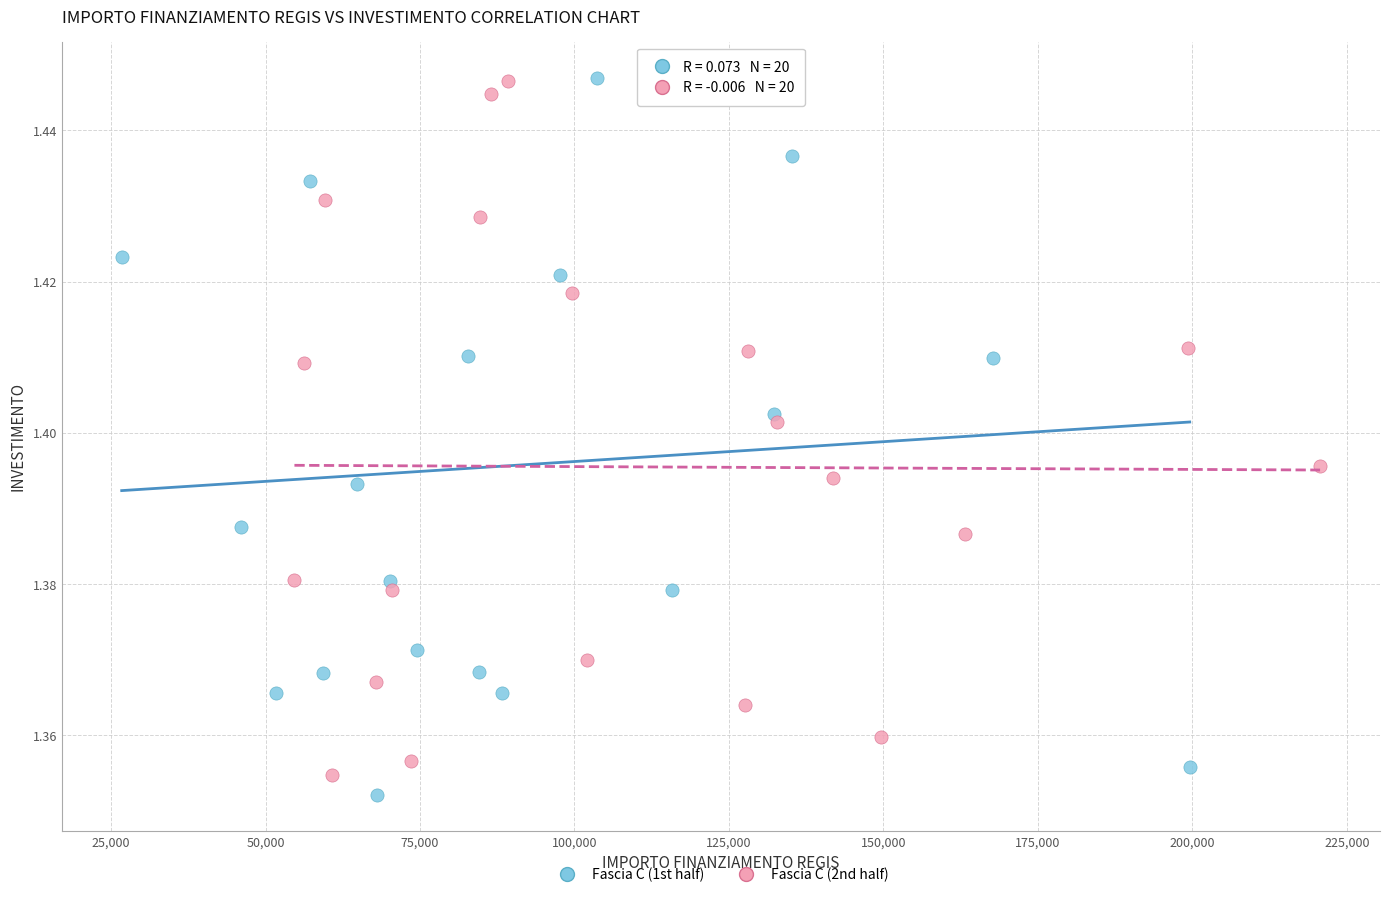

Which series contains the lowest Y value?

Fascia C (1st half)